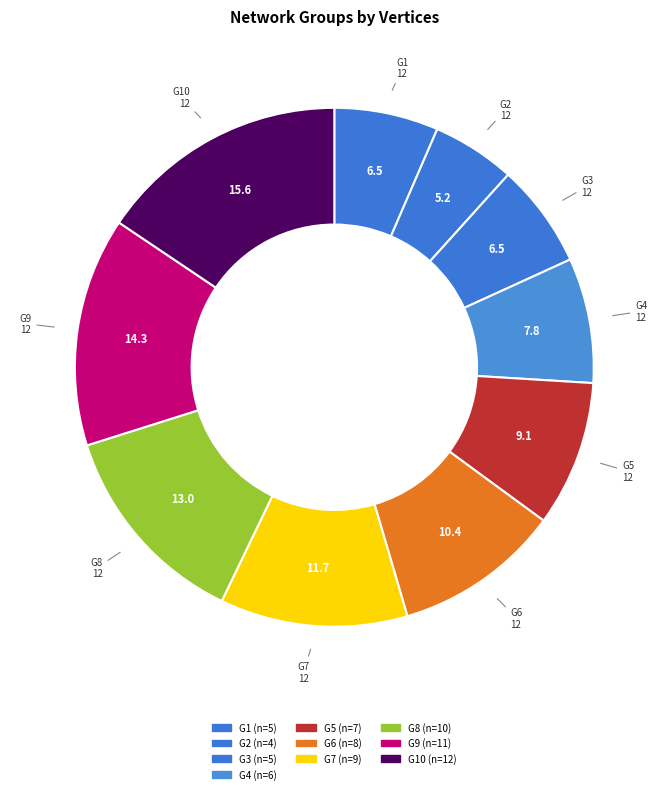

How many slices are in this pie chart?

10